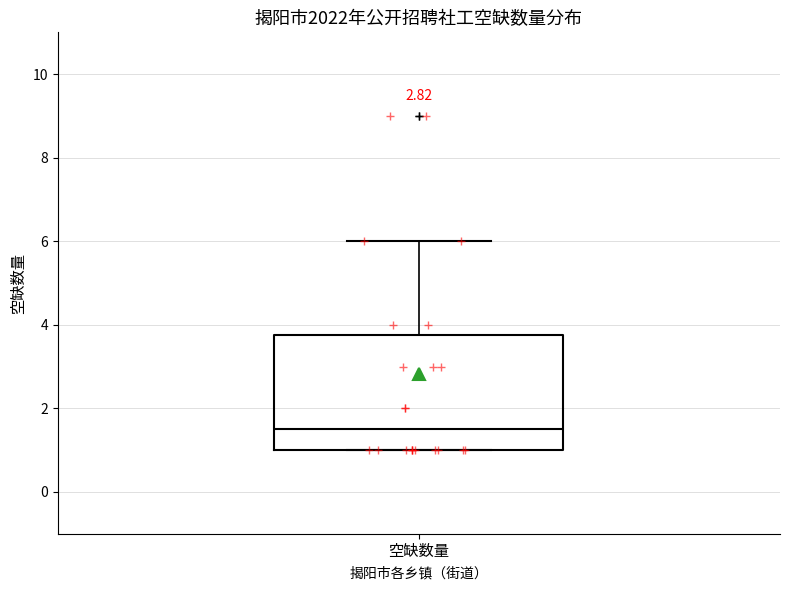

Where is the upper edge of the box for 空缺数量 on the y-axis? The values are not printed on the chart, so give them approximately, as read against the axis.

3.8